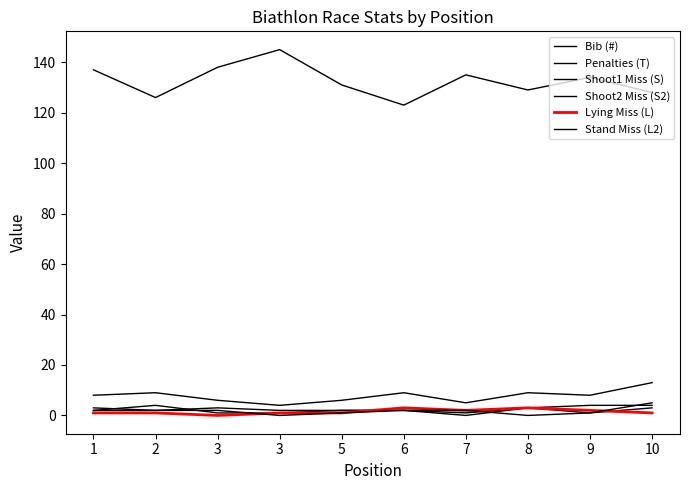

How many lines are shown in the chart?

6